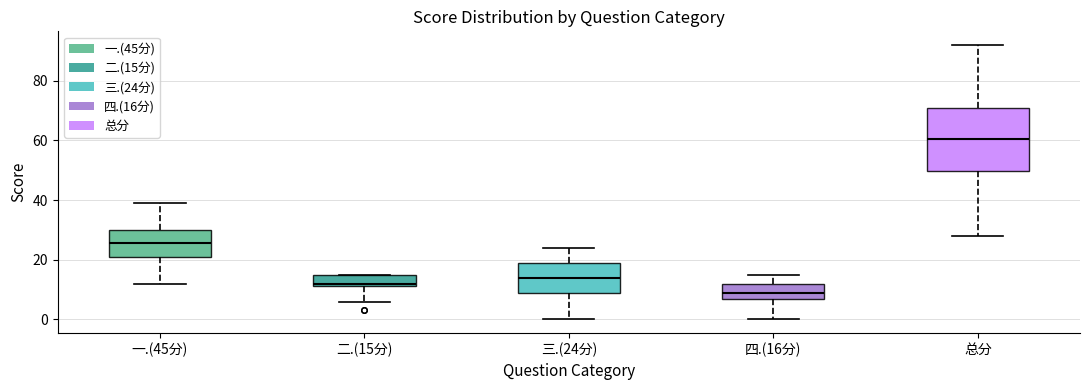

Where is the upper edge of the box for 二.(15分) on the y-axis? The values are not printed on the chart, so give them approximately, as read against the axis.

16